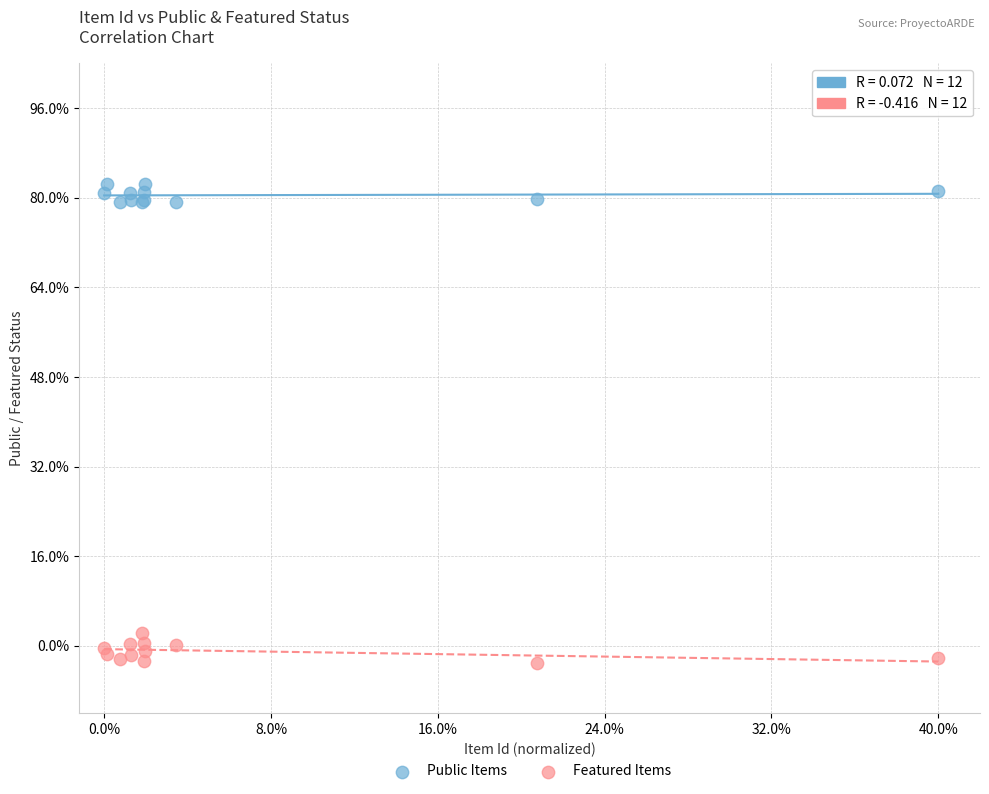

What are all the series names shown in the legend?

Public Items, Featured Items